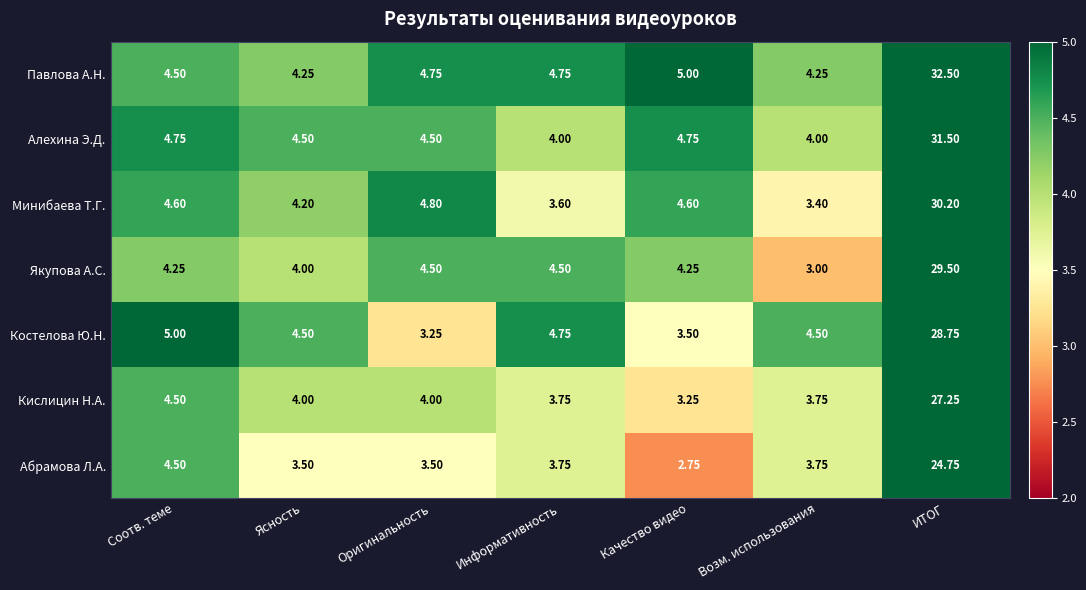

How many data points does each series have?

7